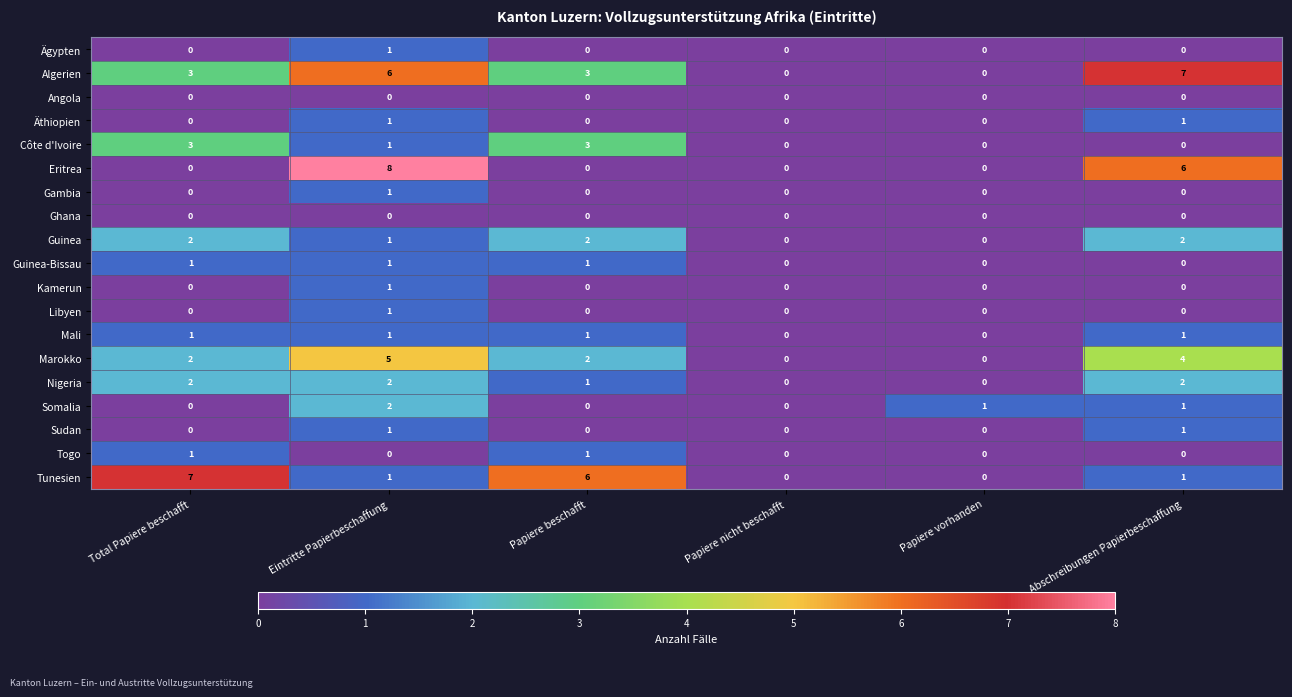

True or false: Nigeria has a value of 0 at Papiere beschafft.

False